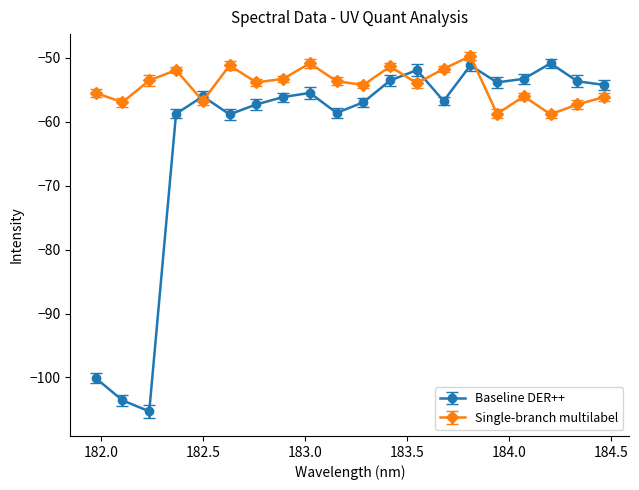

True or false: Baseline DER++ and Single-branch multilabel intersect in this chart.

True